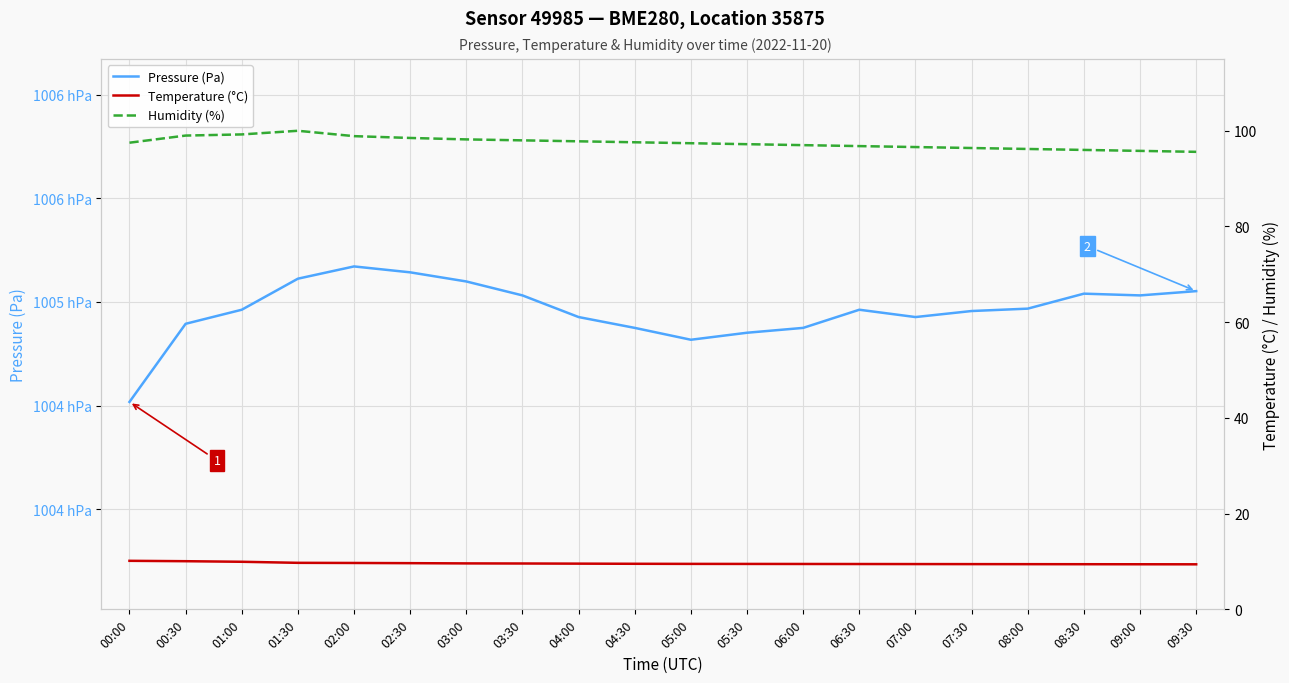

How many values in the Humidity (%) series exceed 97?

12